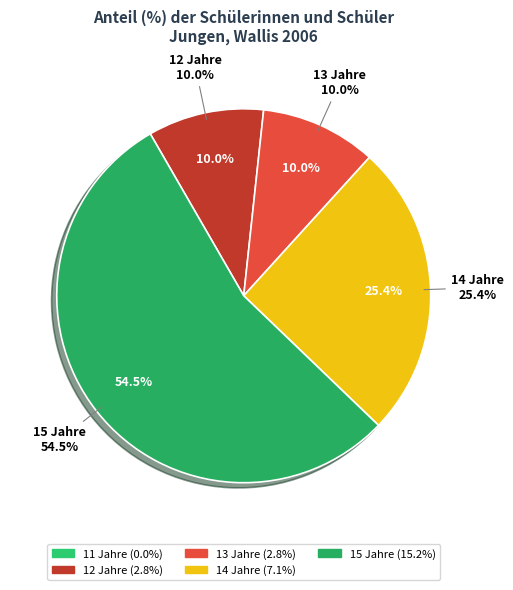

Which slice is the smallest?

11 Jahre